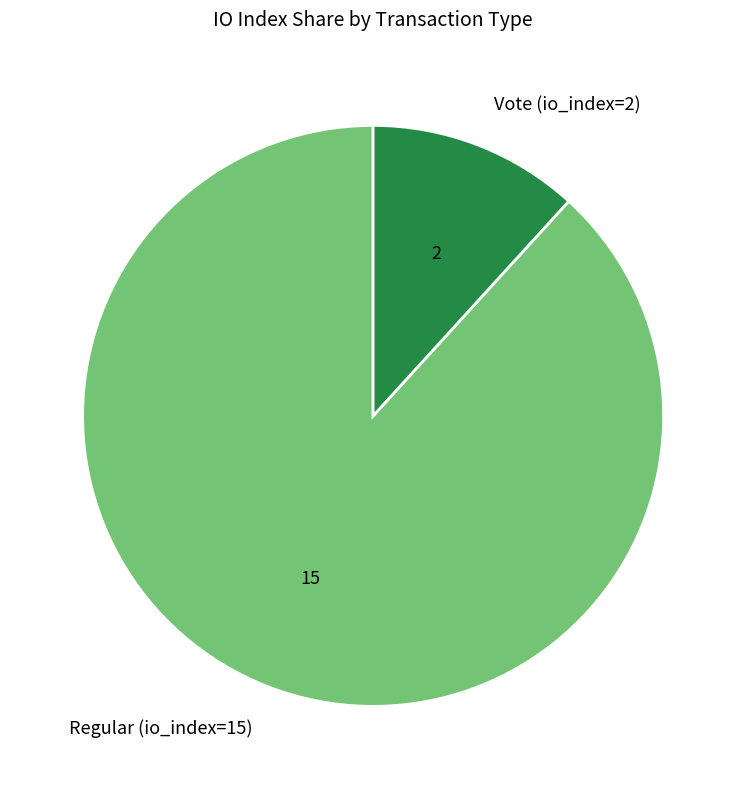

The Regular (io_index=15) slice represents 88% of the pie. True or false?

True